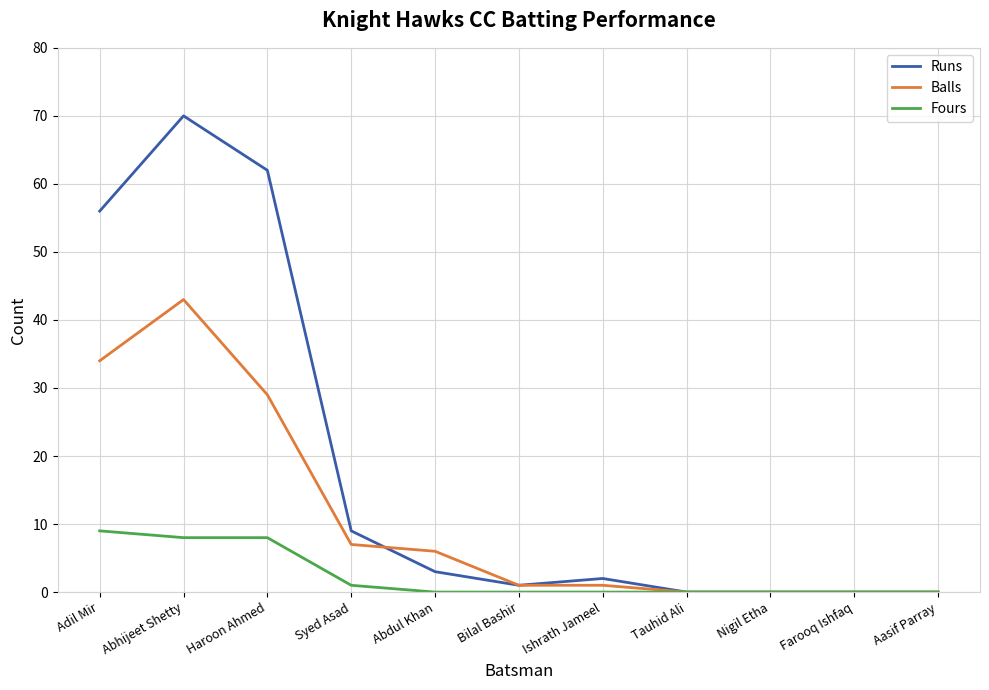

What is the highest value of the Fours series?

9